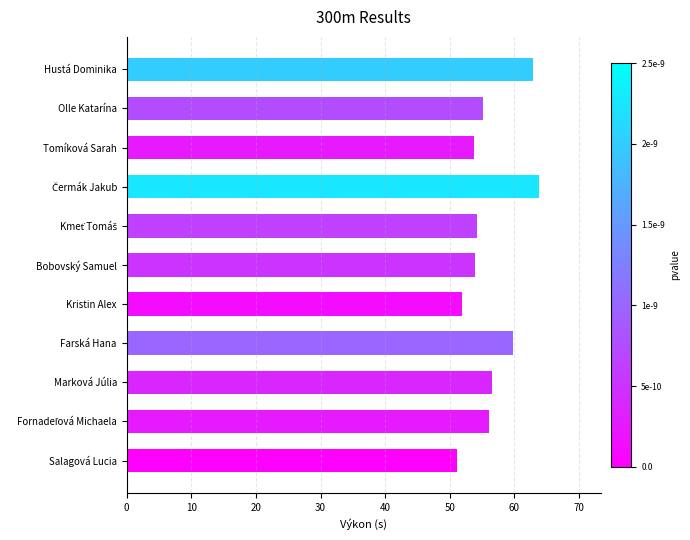

Is it true that the value at Salagová Lucia is 30.6?

False